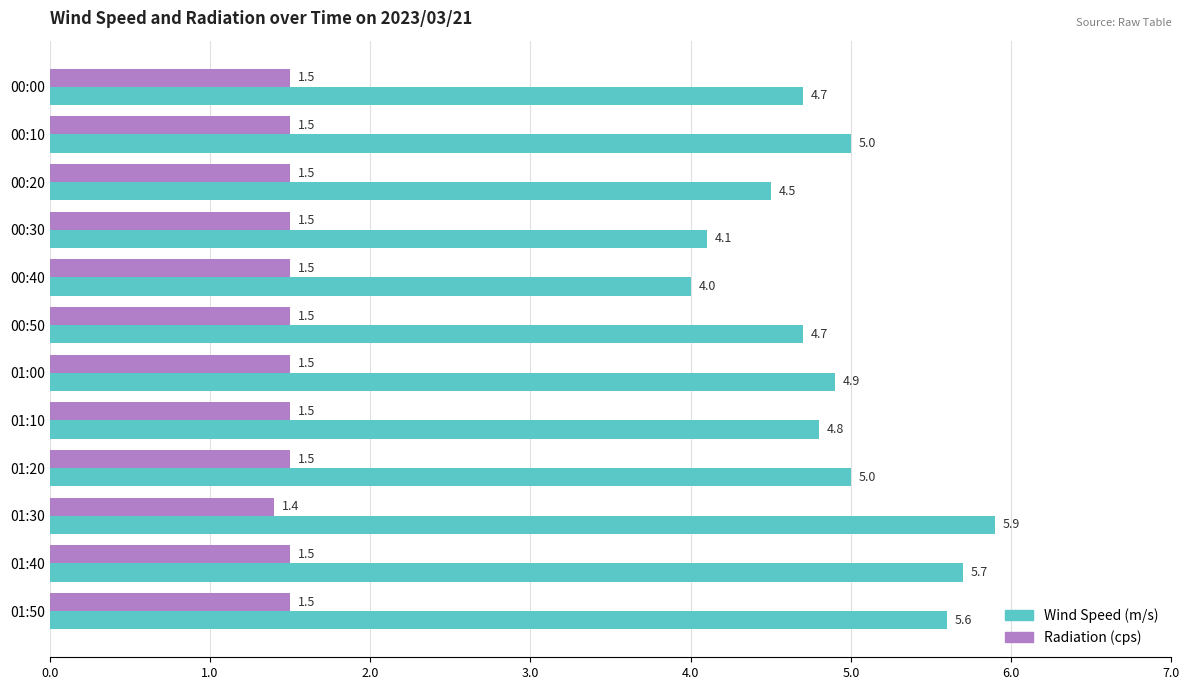

True or false: Radiation (cps) has a value of 1.5 at 00:20.

True